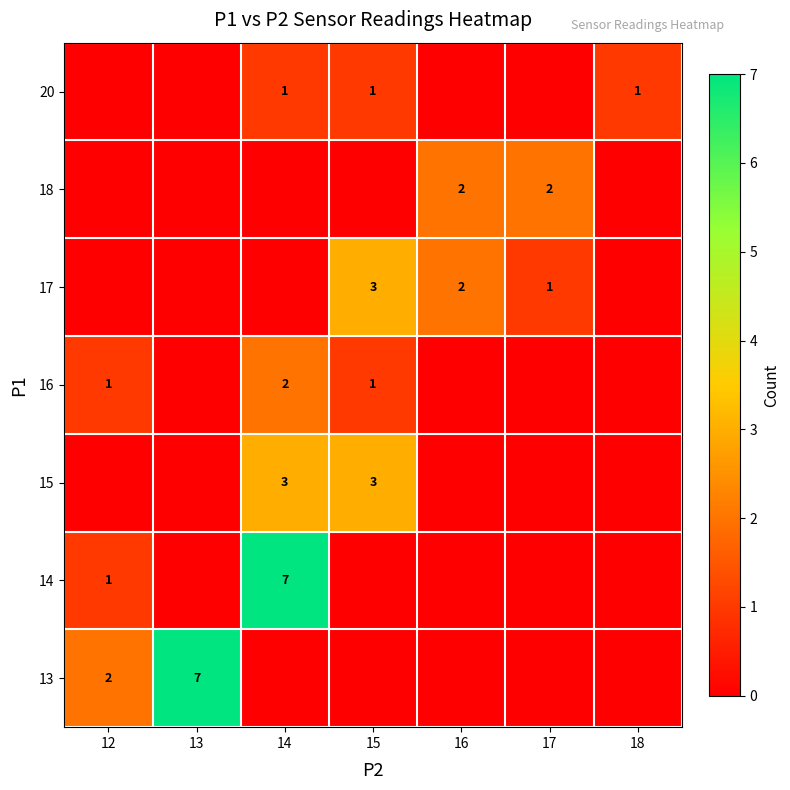

Is the value of row_1 at 15 greater than the value of row_6 at 18?

No